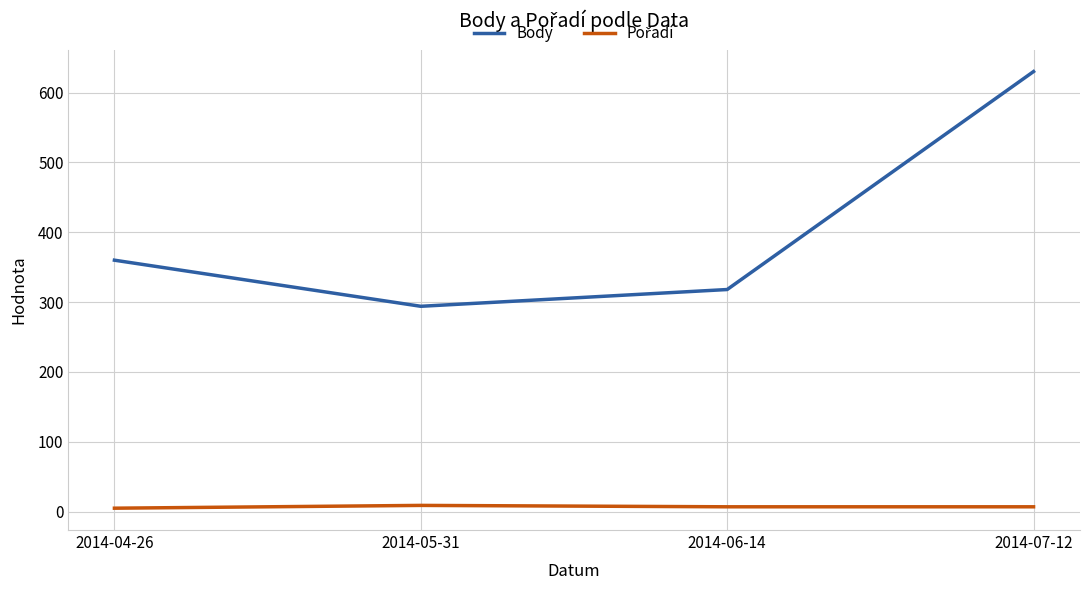

Count the number of data series in this chart.

2